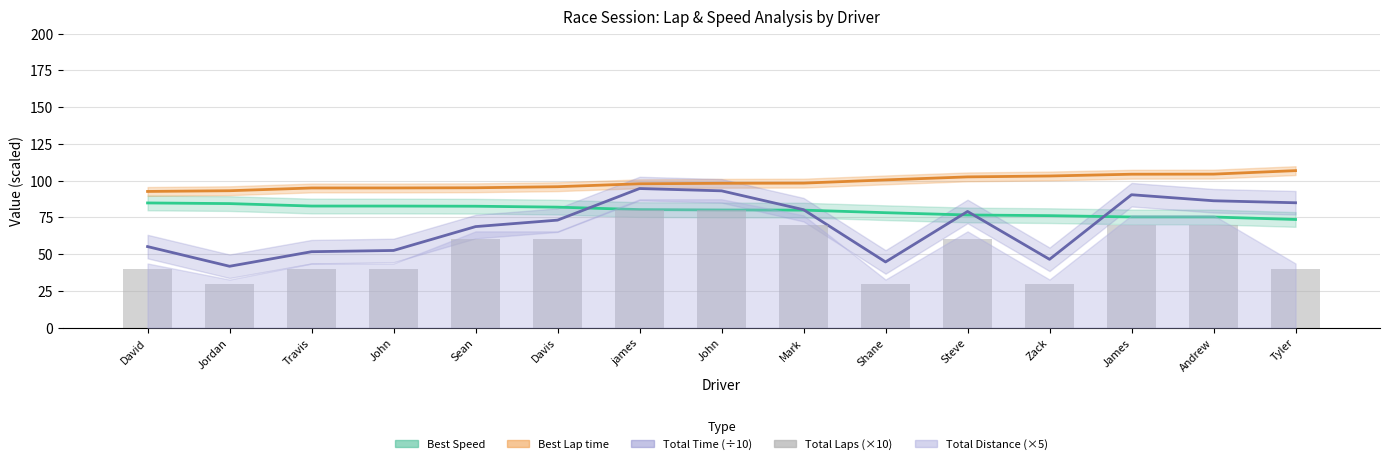

The value at Andrew is 70. True or false?

True